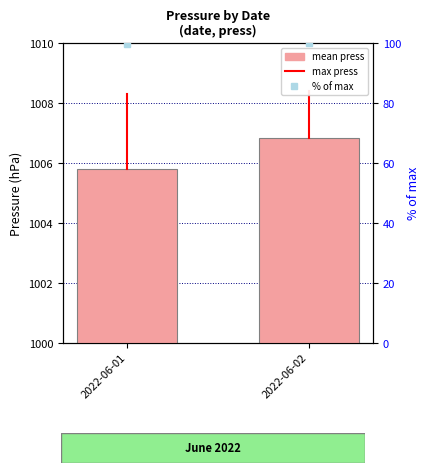

What is the difference between the maximum and minimum values in the % of max series?

0.1